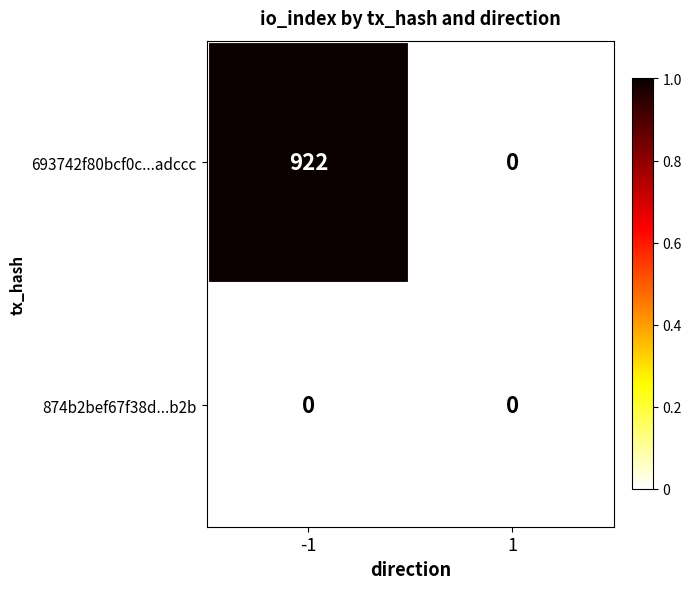

True or false: 874b2bef67f38d...b2b has a value of 0 at -1.

True